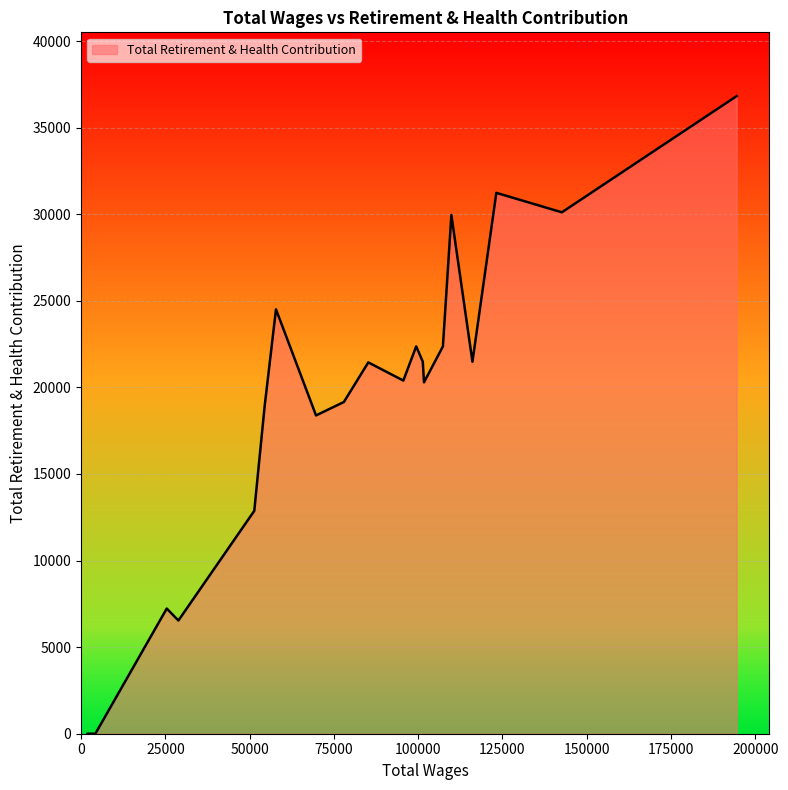

What is the difference between the maximum and minimum values?

36824